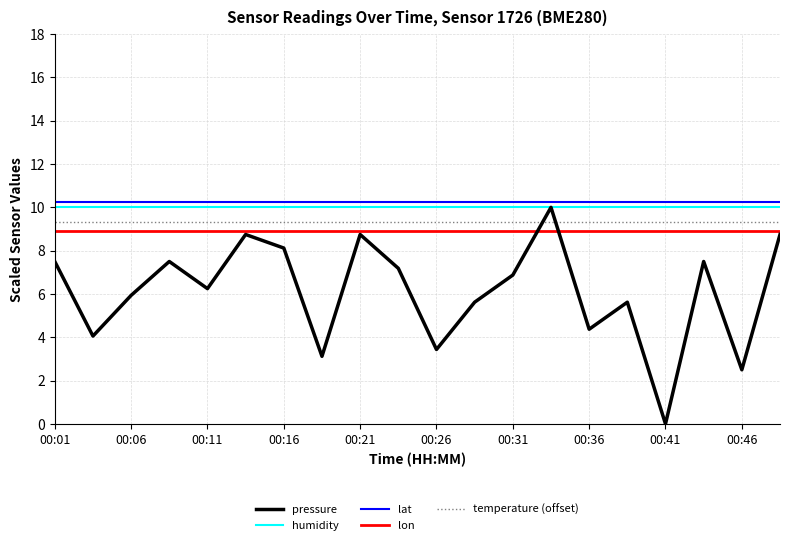

Which series has the largest range (max minus min)?

pressure